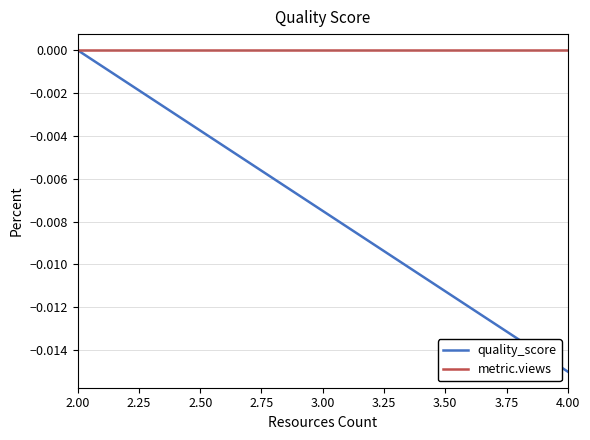

Which series has the largest range (max minus min)?

quality_score